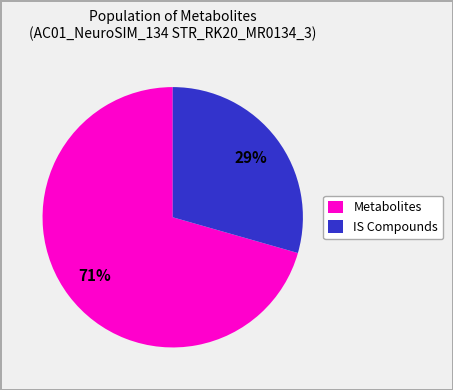

Which category has the smallest portion of the pie?

IS Compounds